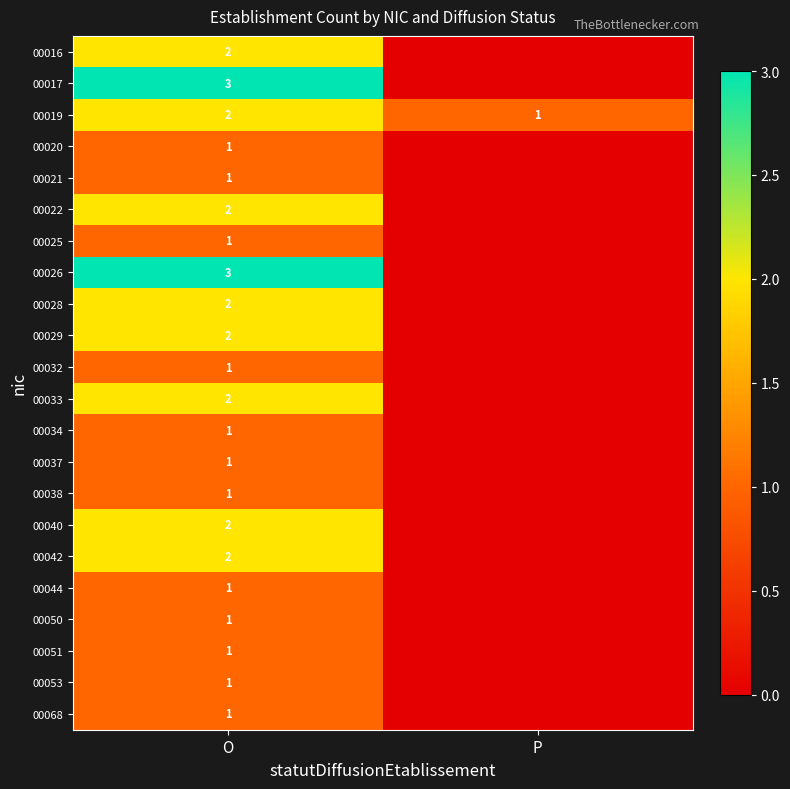

True or false: 00025 has a value of 2 at O.

False